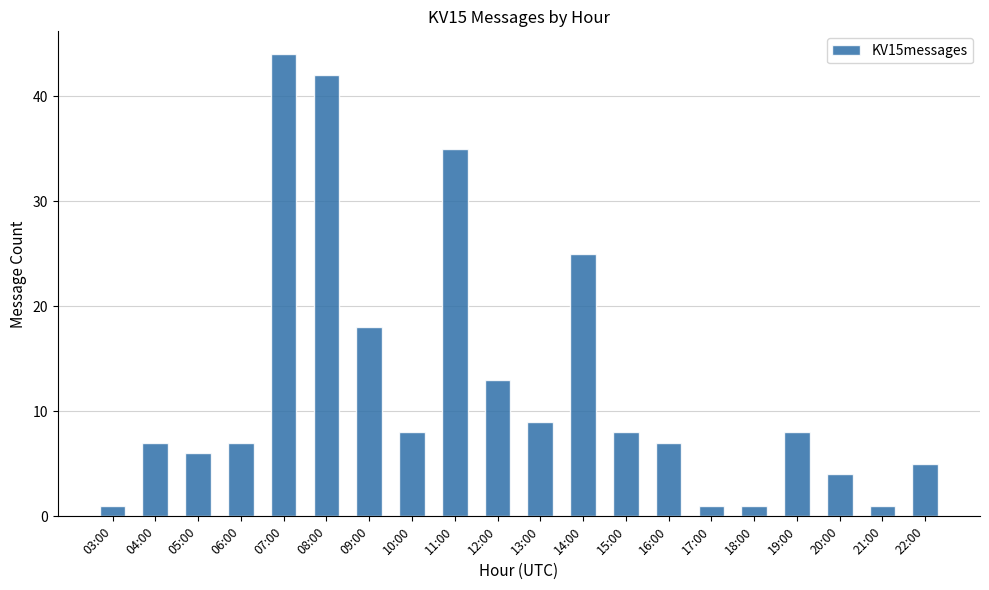

Are the bars grouped side by side (vs. stacked)?

No